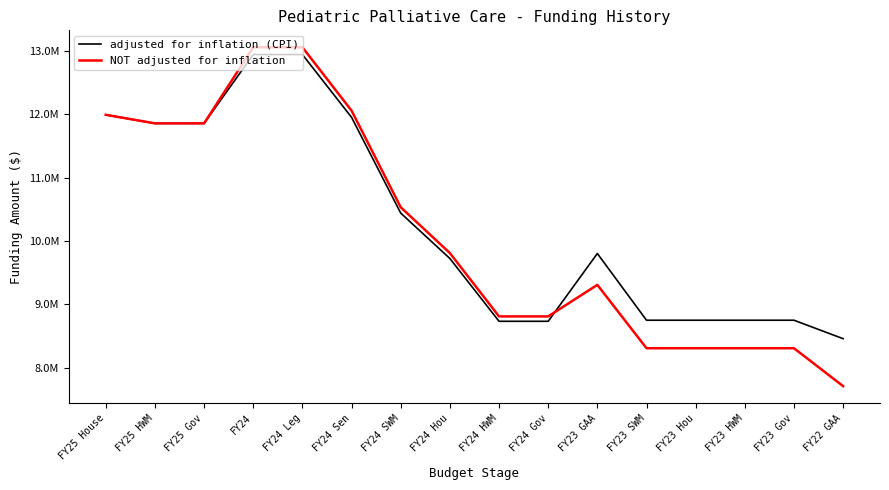

List the series in order of their overall mean, highest first.

adjusted for inflation (CPI), NOT adjusted for inflation